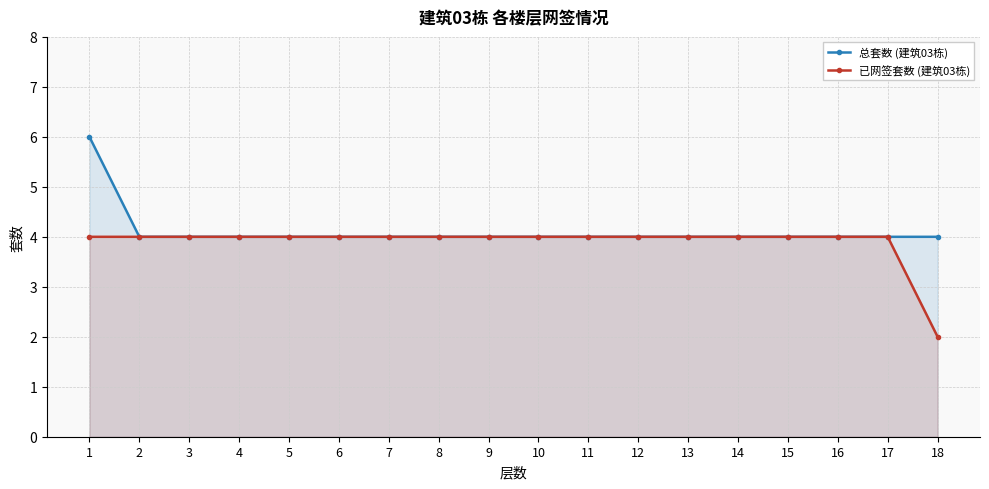

Reading left to right, extract all data points from this chart.

总套数 (建筑03栋): 6	4	4	4	4	4	4	4	4	4	4	4	4	4	4	4	4	4
已网签套数 (建筑03栋): 4	4	4	4	4	4	4	4	4	4	4	4	4	4	4	4	4	2